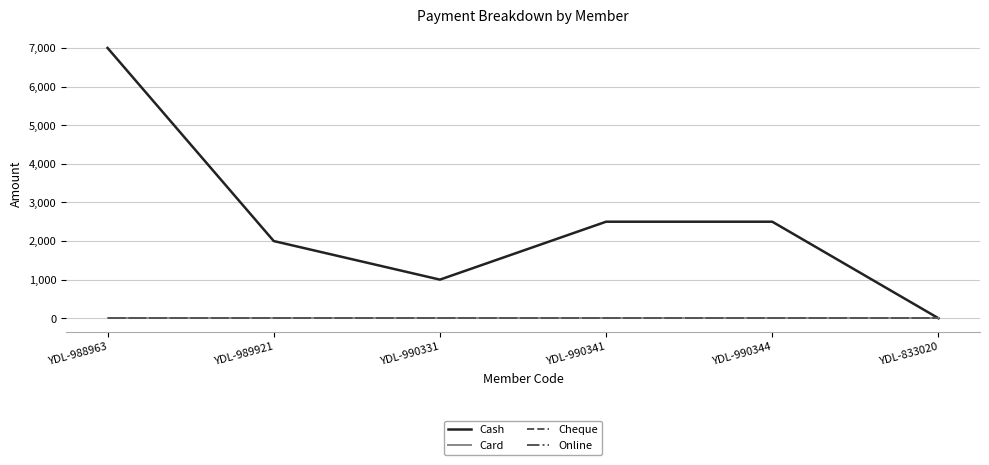

Is it true that Online equals 0 at YDL-833020?

True